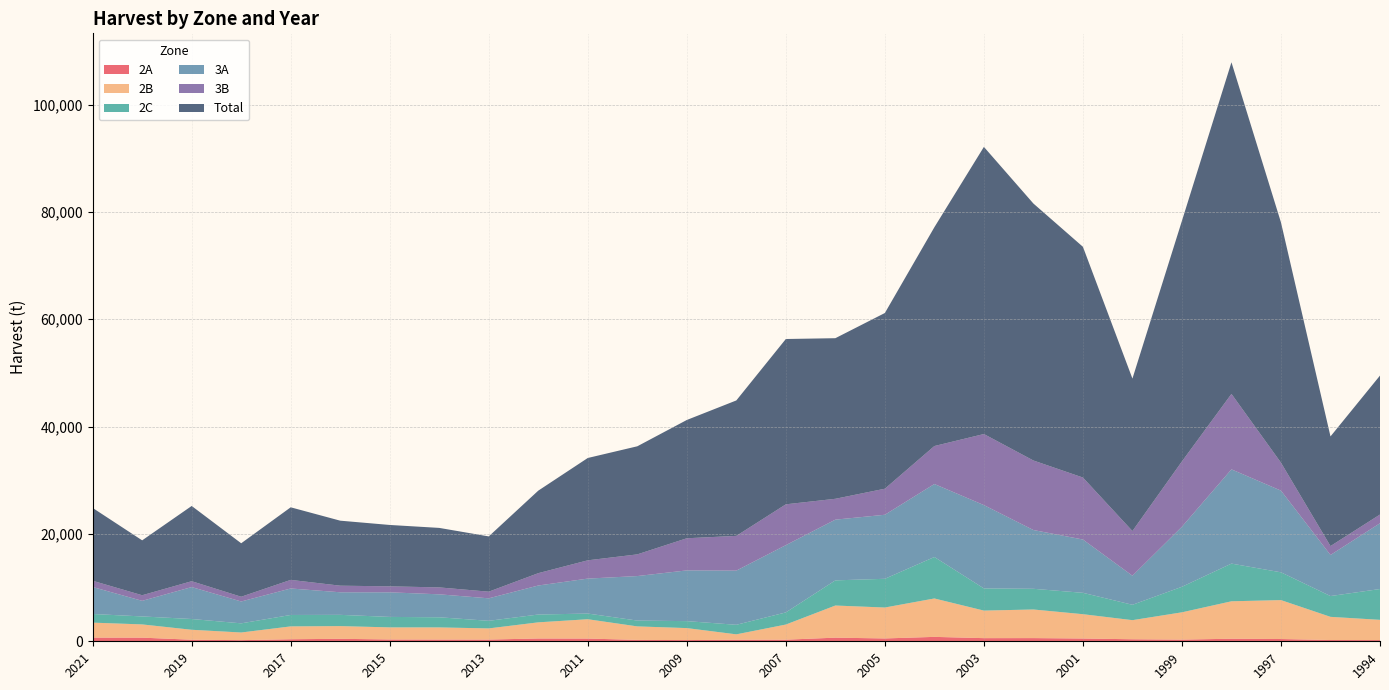

Reading left to right, extract all data points from this chart.

2A: 2021=686.0	2020=678.5	2019=290.3	2018=213.2	2017=381.0	2016=462.7	2015=340.2	2014=326.6	2013=322.1	2012=521.6	2011=508.0	2010=258.6	2009=226.8	2008=294.8	2007=299.4	2006=675.9	2005=530.7	2004=821.0	2003=585.1	2002=594.2	2001=517.1	2000=376.5	1999=313.0	1998=476.3	1997=421.8	1995=235.9	1994=222.3
2B: 2021=2790.3	2020=2465.7	2019=1855.2	2018=1424.3	2017=2395.0	2016=2367.8	2015=2249.8	2014=2258.9	2013=2077.4	2012=3007.3	2011=3601.5	2010=2517.4	2009=2231.7	2008=1000.0	2007=2821.3	2006=5987.4	2005=5760.6	2004=7157.7	2003=5134.7	2002=5329.7	2001=4531.4	2000=3560.7	1999=5084.8	1998=6976.2	1997=7252.9	1995=4318.2	1994=3773.9
2C: 2021=1609.0	2020=1485.6	2019=2004.9	2018=1705.5	2017=2127.3	2016=2095.6	2015=1950.5	2014=1886.9	2013=1415.2	2012=1456.0	2011=1056.9	2010=1084.1	2009=1297.3	2008=1778.1	2007=2258.9	2006=4685.6	2005=5352.4	2004=7724.7	2003=4132.2	2002=3855.5	2001=3982.5	2000=2862.2	1999=4758.2	1998=7021.6	1997=5175.5	1995=3873.7	1994=5742.5
3A: 2021=5029.2	2020=2906.3	2019=5951.1	2018=4073.3	2017=4935.1	2016=4204.8	2015=4581.3	2014=4277.4	2013=4191.2	2012=5406.8	2011=6513.6	2010=8291.7	2009=9452.9	2008=10092.4	2007=12532.8	2006=11312.6	2005=11929.5	2004=13598.7	2003=15521.9	2002=10949.7	2001=9929.1	2000=5415.9	1999=11190.1	1998=17558.6	1997=15218.0	1995=7652.1	1994=12256.1
3B: 2021=1162.8	2020=1045.0	2019=1093.2	2018=884.5	2017=1601.2	2016=1229.2	2015=1115.8	2014=1288.2	2013=1238.3	2012=2299.7	2011=3406.5	2010=4041.5	2009=5987.4	2008=6472.8	2007=7606.7	2006=3887.3	2005=4853.4	2004=7076.0	2003=13240.4	2002=12954.6	2001=11548.5	2000=8328.0	1999=12169.9	1998=14056.8	1997=5211.8	1995=1660.2	1994=1623.9
Total: 2021=13568.2	2020=10224.0	2019=14016.0	2018=9960.9	2017=13521.6	2016=12110.9	2015=11435.1	2014=11085.8	2013=10296.5	2012=15372.2	2011=19064.5	2010=20135.0	2009=22035.5	2008=25233.3	2007=30798.9	2006=29919.0	2005=32735.8	2004=40764.3	2003=53492.2	2002=47872.1	2001=42986.9	2000=28399.4	1999=44824.0	1998=61783.8	1997=44751.4	1995=20425.3	1994=25886.5